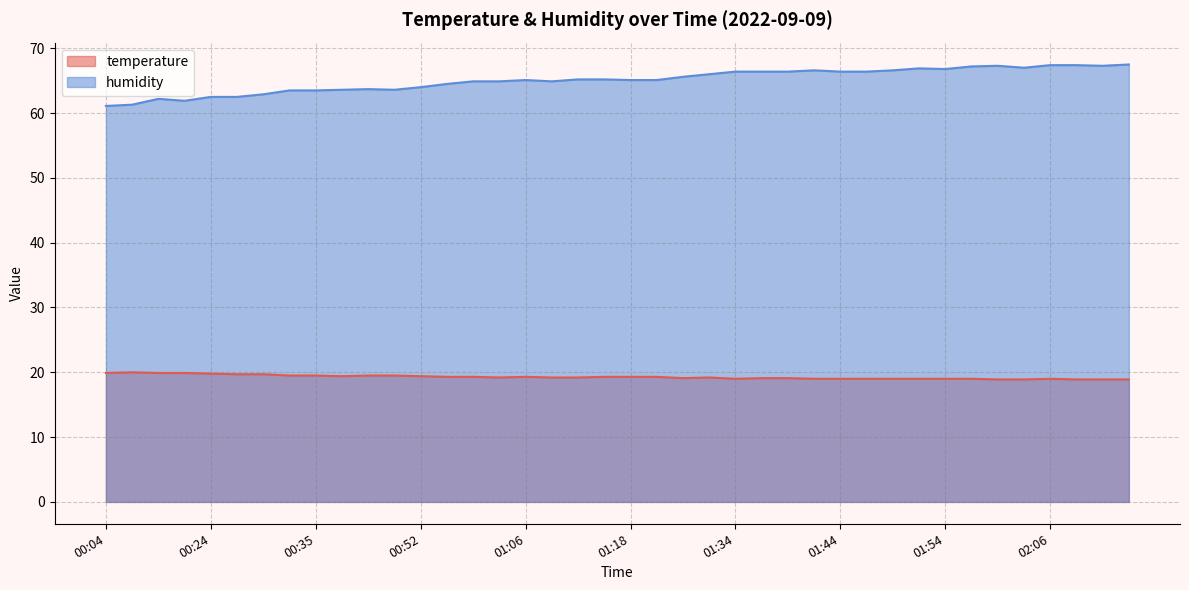

The value of temperature at 01:51 is 7.7. True or false?

False